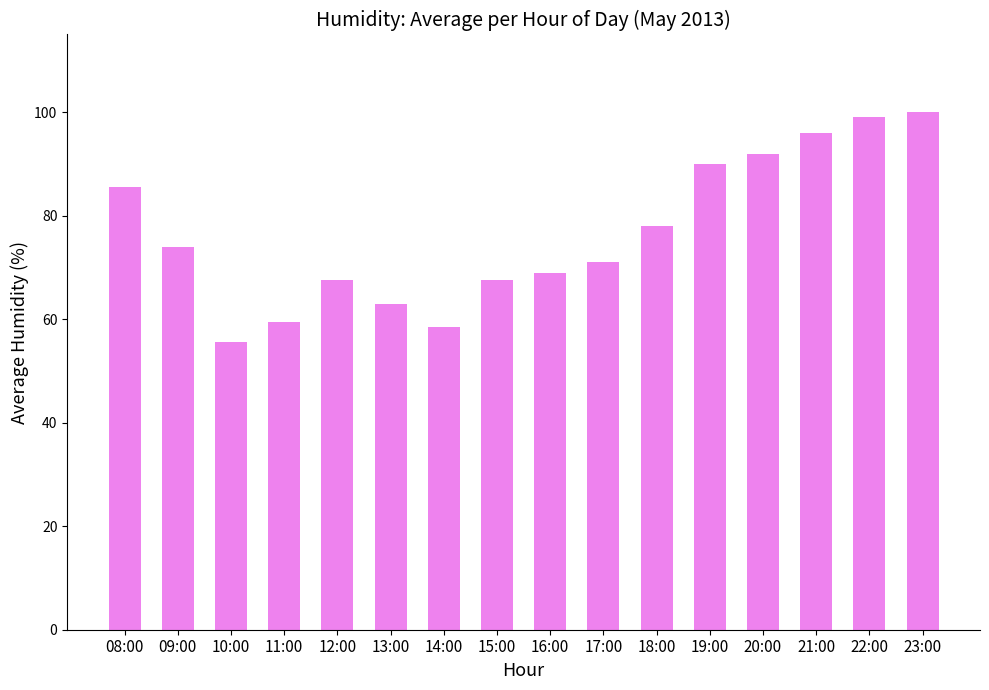

Does the chart contain stacked bars?

No